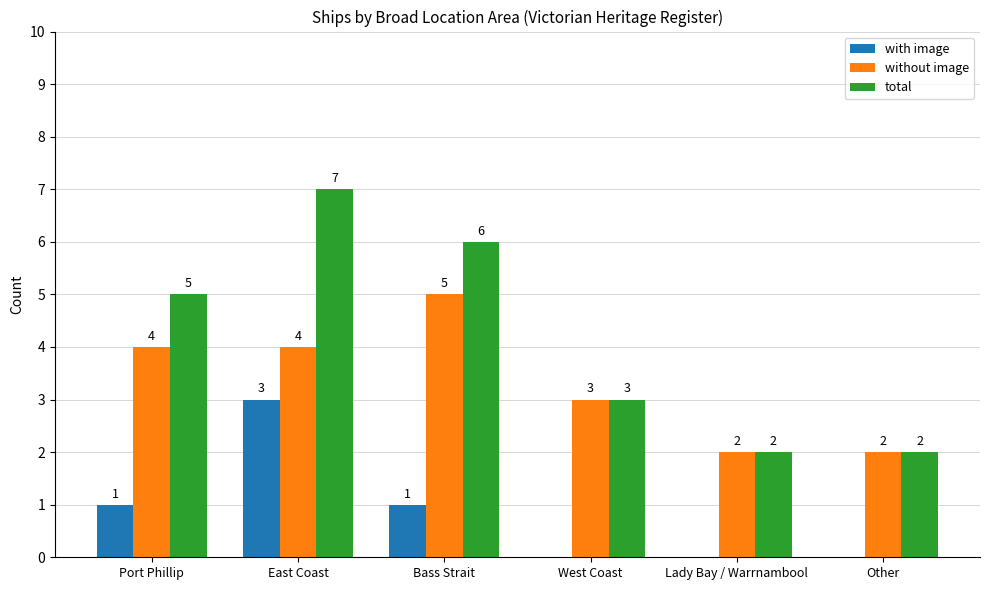

At which label is without image closest to 3?

West Coast